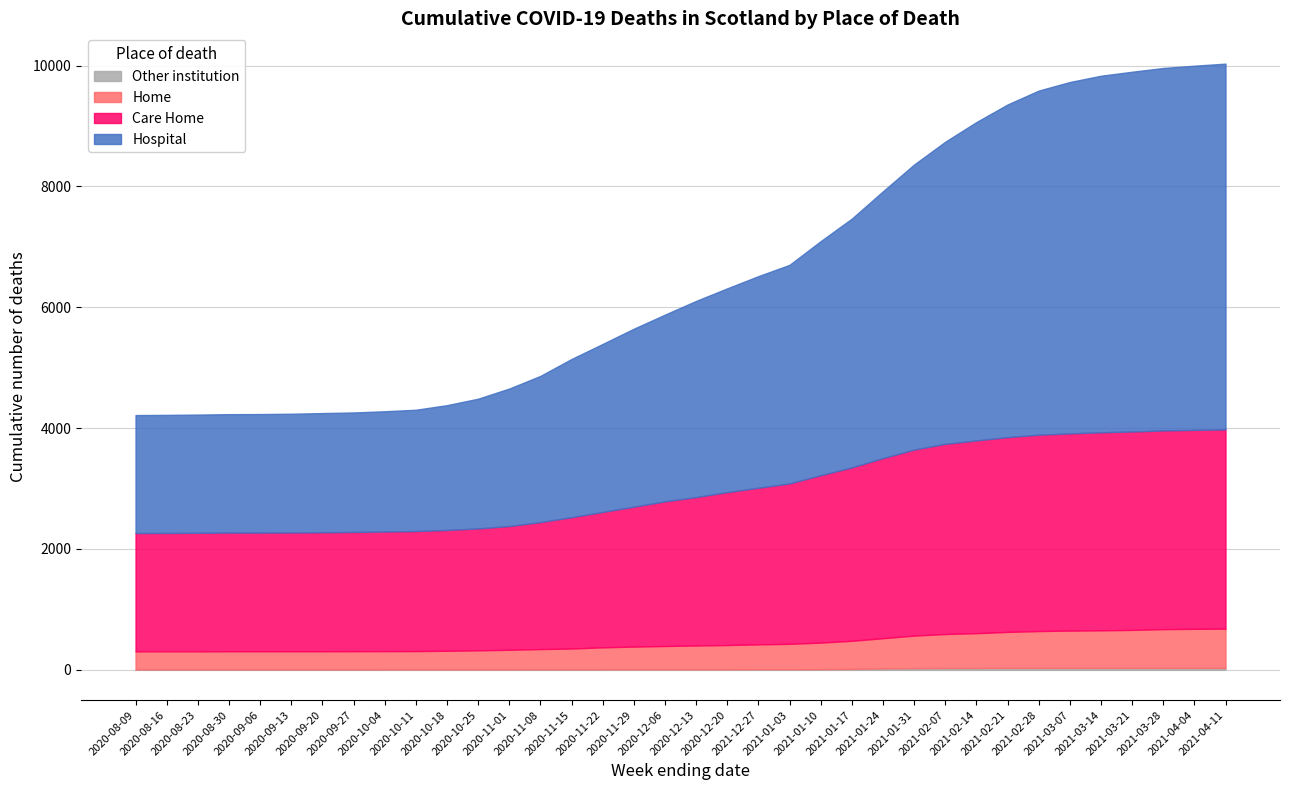

Does the chart have visible grid lines?

Yes